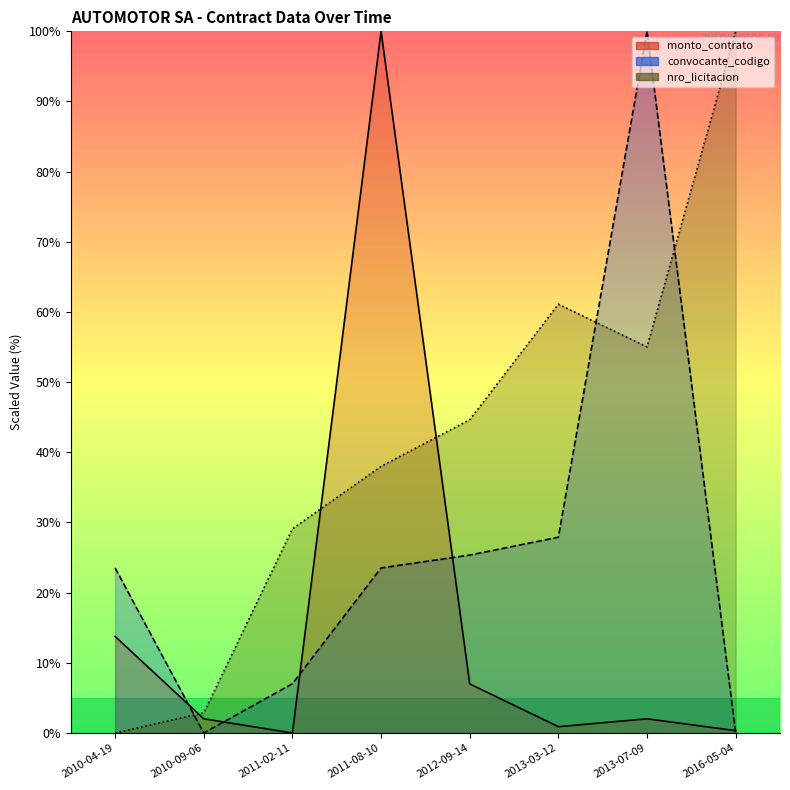

At which label does convocante_codigo first exceed 23?

2010-04-19